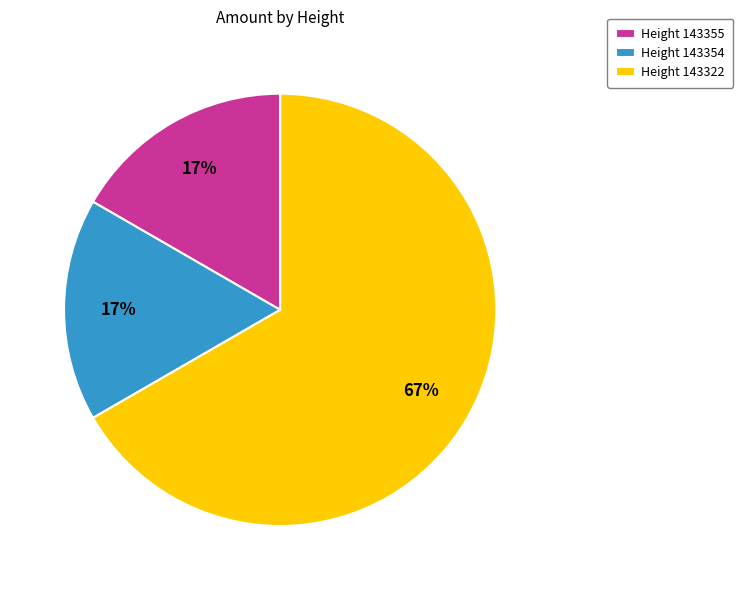

The Height 143354 slice represents 30% of the pie. True or false?

False